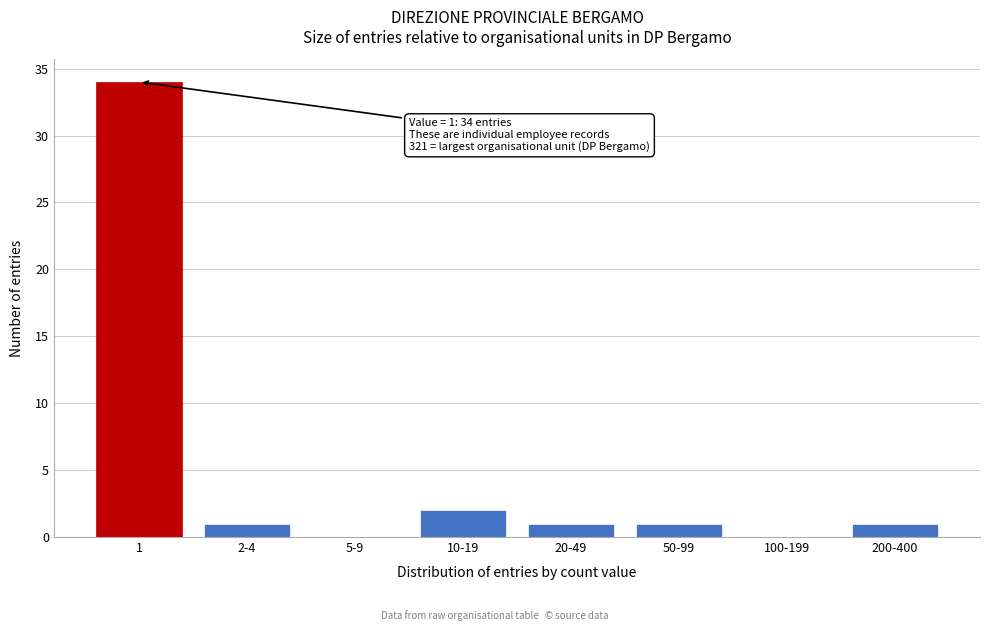

Reading left to right, extract all data points from this chart.

1=34	2-4=1	5-9=0	10-19=2	20-49=1	50-99=1	100-199=0	200-400=1